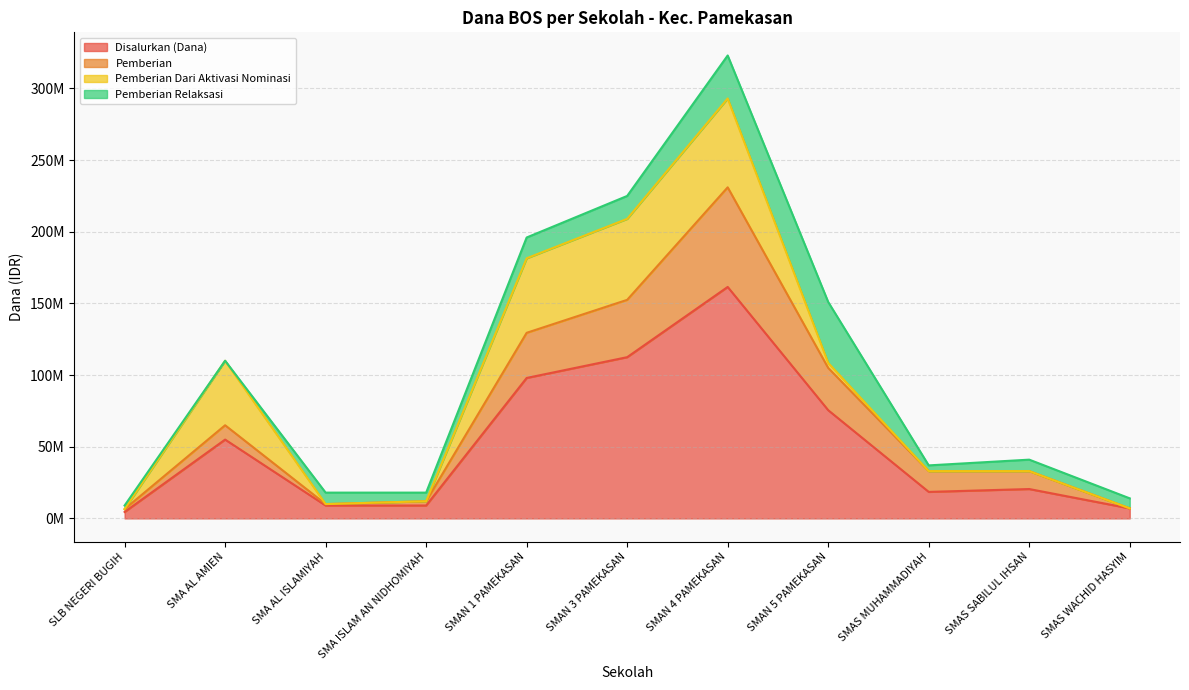

What is the minimum value for Disalurkan (Dana)?

4500000